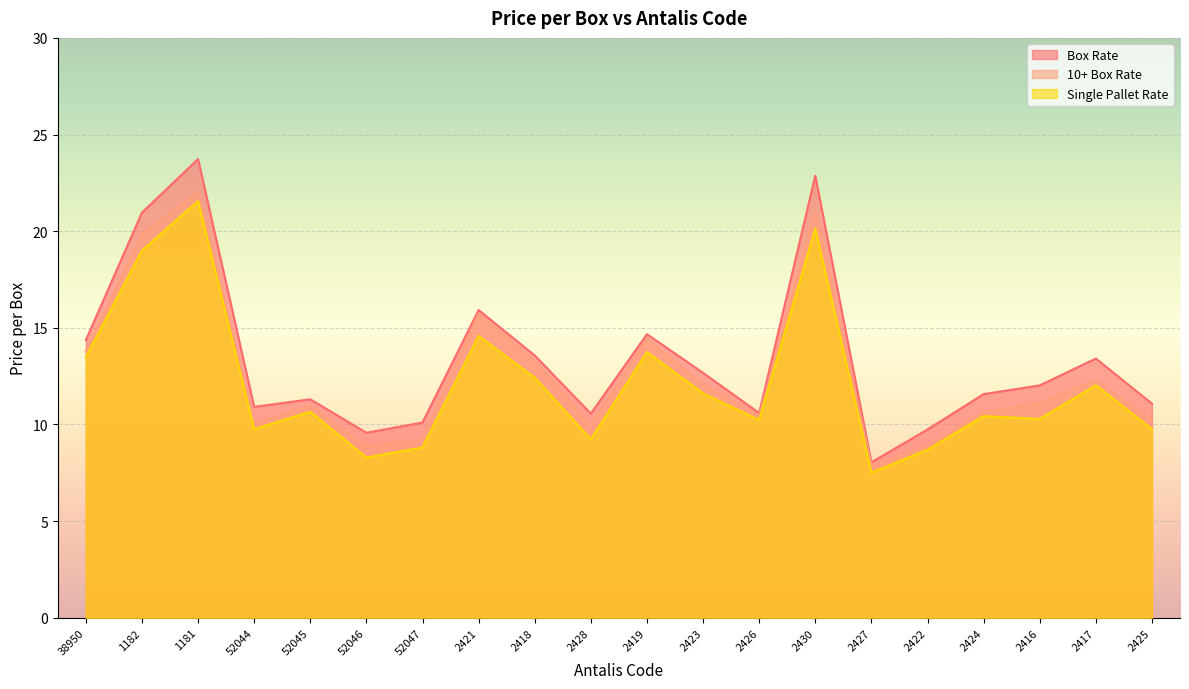

What is the average value of the 10+ Box Rate series?

12.6